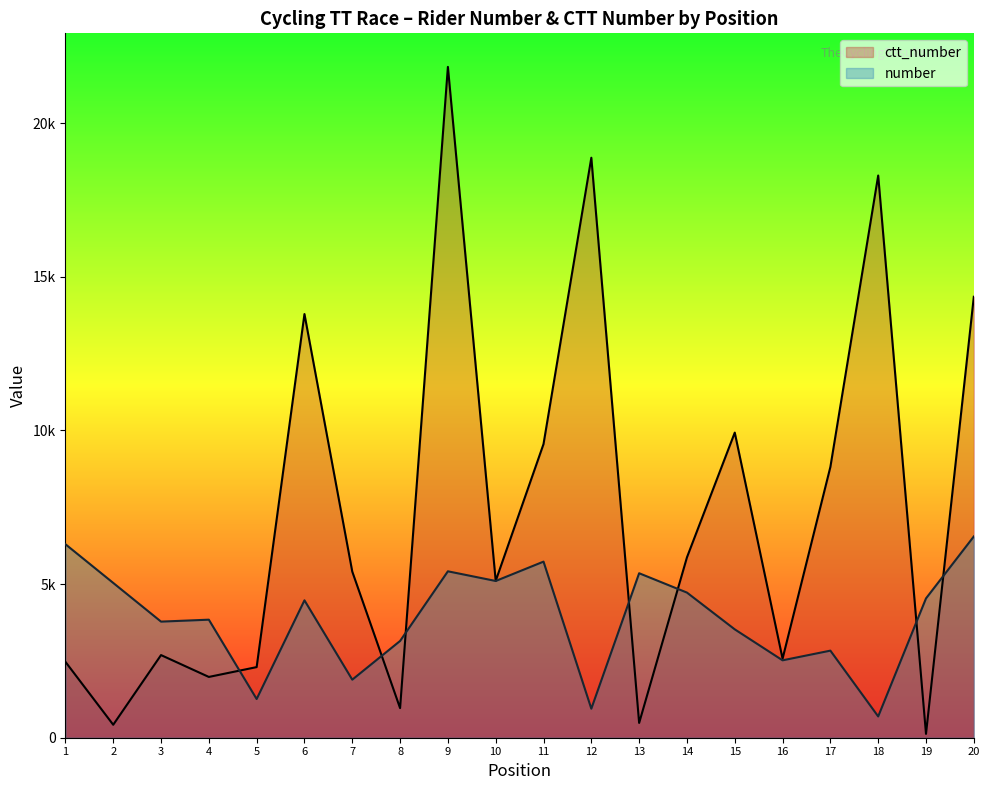

Which series ends up on top after the final intersection of ctt_number and number?

ctt_number